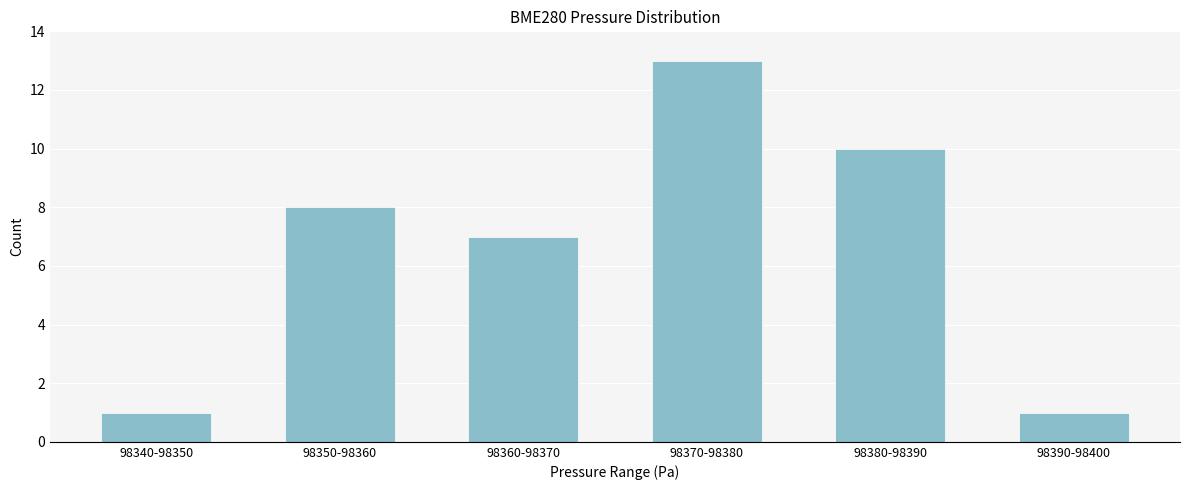

Reading left to right, what are all the values shown in this chart?

98340-98350=1	98350-98360=8	98360-98370=7	98370-98380=13	98380-98390=10	98390-98400=1